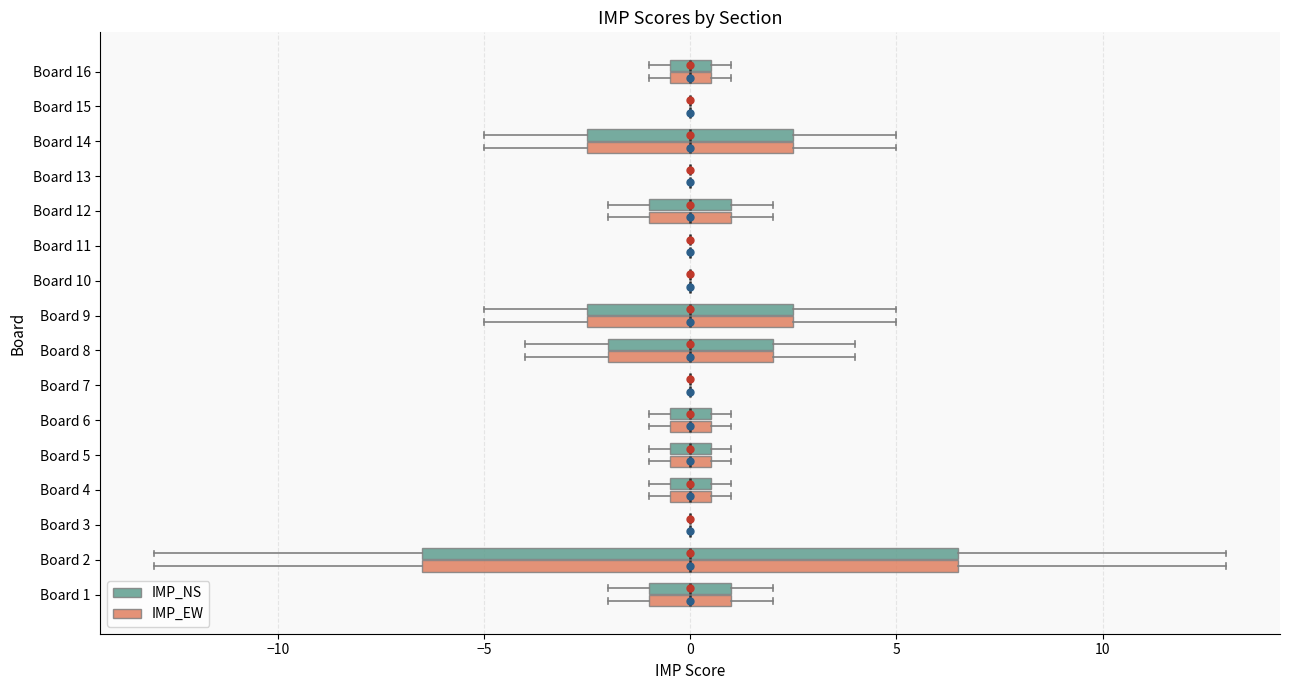

Reading bottom to top, transcribe this box plot: for each box, give where its median line is, the range the box spans, and where its two whiskers end, as read against the x-axis. The values are not printed on the chart, so give them approximately, as read against the axis.

Board 1 (IMP_EW): median 0.0, box -1.0 to 1.0, whiskers -2.0 to 2.0
Board 1 (IMP_NS): median 0.0, box -1.0 to 1.0, whiskers -2.0 to 2.0
Board 2 (IMP_EW): median 0.0, box -6.5 to 6.5, whiskers -13.0 to 13.0
Board 2 (IMP_NS): median 0.0, box -6.5 to 6.5, whiskers -13.0 to 13.0
Board 3 (IMP_EW): box collapsed to a line at 0.0, whiskers 0.0 to 0.0
Board 3 (IMP_NS): box collapsed to a line at 0.0, whiskers 0.0 to 0.0
Board 4 (IMP_EW): median 0.0, box -0.5 to 0.5, whiskers -1.0 to 1.0
Board 4 (IMP_NS): median 0.0, box -0.5 to 0.5, whiskers -1.0 to 1.0
Board 5 (IMP_EW): median 0.0, box -0.5 to 0.5, whiskers -1.0 to 1.0
Board 5 (IMP_NS): median 0.0, box -0.5 to 0.5, whiskers -1.0 to 1.0
Board 6 (IMP_EW): median 0.0, box -0.5 to 0.5, whiskers -1.0 to 1.0
Board 6 (IMP_NS): median 0.0, box -0.5 to 0.5, whiskers -1.0 to 1.0
Board 7 (IMP_EW): box collapsed to a line at 0.0, whiskers 0.0 to 0.0
Board 7 (IMP_NS): box collapsed to a line at 0.0, whiskers 0.0 to 0.0
Board 8 (IMP_EW): median 0.0, box -2.0 to 2.0, whiskers -4.0 to 4.0
Board 8 (IMP_NS): median 0.0, box -2.0 to 2.0, whiskers -4.0 to 4.0
Board 9 (IMP_EW): median 0.0, box -2.5 to 2.5, whiskers -5.0 to 5.0
Board 9 (IMP_NS): median 0.0, box -2.5 to 2.5, whiskers -5.0 to 5.0
Board 10 (IMP_EW): box collapsed to a line at 0.0, whiskers 0.0 to 0.0
Board 10 (IMP_NS): box collapsed to a line at 0.0, whiskers 0.0 to 0.0
Board 11 (IMP_EW): box collapsed to a line at 0.0, whiskers 0.0 to 0.0
Board 11 (IMP_NS): box collapsed to a line at 0.0, whiskers 0.0 to 0.0
Board 12 (IMP_EW): median 0.0, box -1.0 to 1.0, whiskers -2.0 to 2.0
Board 12 (IMP_NS): median 0.0, box -1.0 to 1.0, whiskers -2.0 to 2.0
Board 13 (IMP_EW): box collapsed to a line at 0.0, whiskers 0.0 to 0.0
Board 13 (IMP_NS): box collapsed to a line at 0.0, whiskers 0.0 to 0.0
Board 14 (IMP_EW): median 0.0, box -2.5 to 2.5, whiskers -5.0 to 5.0
Board 14 (IMP_NS): median 0.0, box -2.5 to 2.5, whiskers -5.0 to 5.0
Board 15 (IMP_EW): box collapsed to a line at 0.0, whiskers 0.0 to 0.0
Board 15 (IMP_NS): box collapsed to a line at 0.0, whiskers 0.0 to 0.0
Board 16 (IMP_EW): median 0.0, box -0.5 to 0.5, whiskers -1.0 to 1.0
Board 16 (IMP_NS): median 0.0, box -0.5 to 0.5, whiskers -1.0 to 1.0